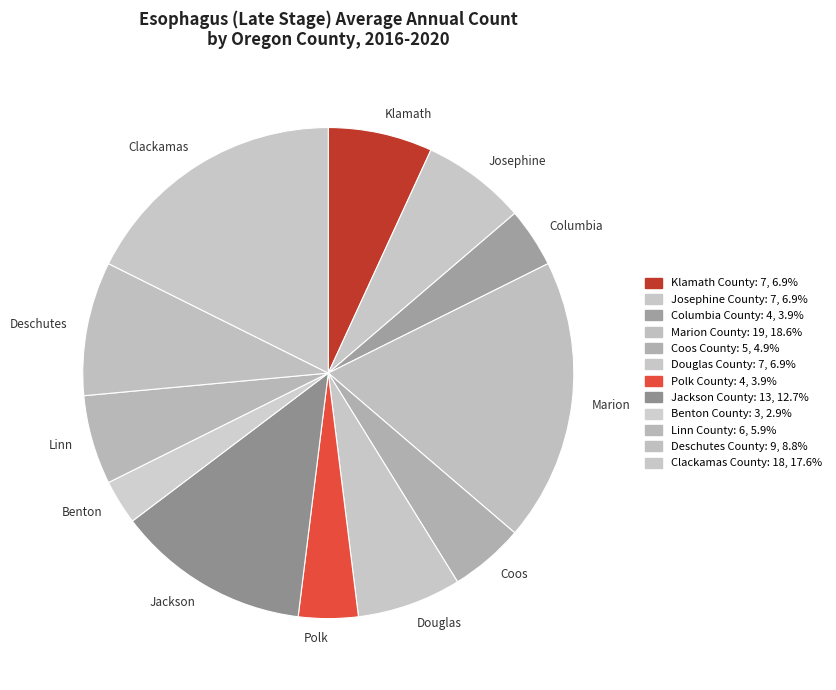

Does Linn represent more than half of the total?

No